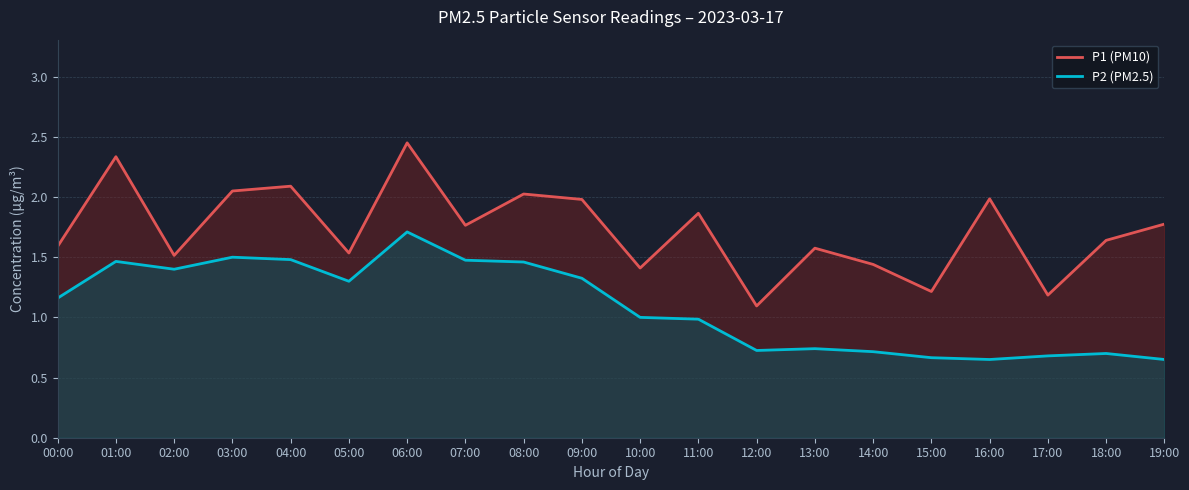

Reading left to right, transcribe all the data shown in this chart.

P1 (PM10): 1.6	2.3	1.5	2.0	2.1	1.5	2.5	1.8	2.0	2.0	1.4	1.9	1.1	1.6	1.4	1.2	2.0	1.2	1.6	1.8
P2 (PM2.5): 1.2	1.5	1.4	1.5	1.5	1.3	1.7	1.5	1.5	1.3	1.0	1.0	0.7	0.7	0.7	0.7	0.7	0.7	0.7	0.7